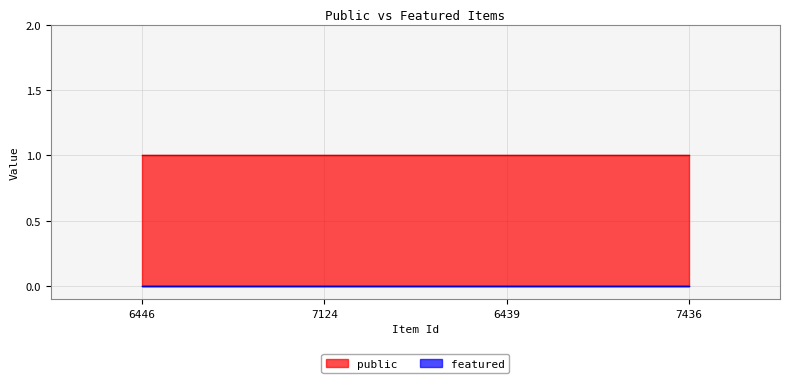

True or false: public and featured cross at least once.

False